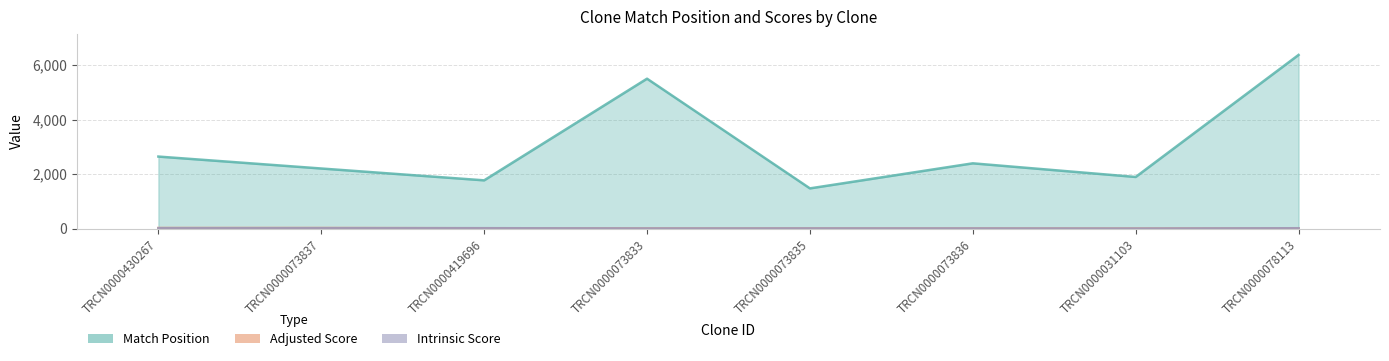

What is the label of the 1st point from the right?

TRCN0000078113